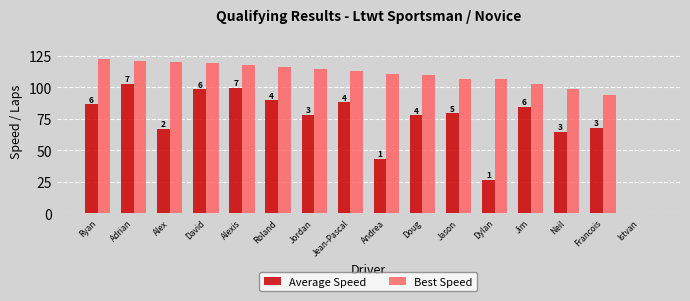

Which series has the largest total across all categories?

Best Speed